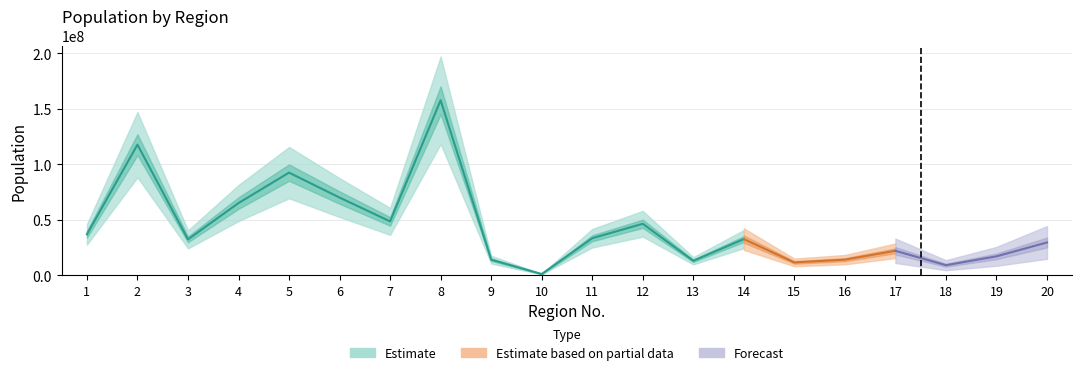

List the labels in order of value, smallest first.

10, 18, 15, 13, 9, 16, 19, 17, 20, 3, 14, 11, 1, 12, 7, 4, 6, 5, 2, 8